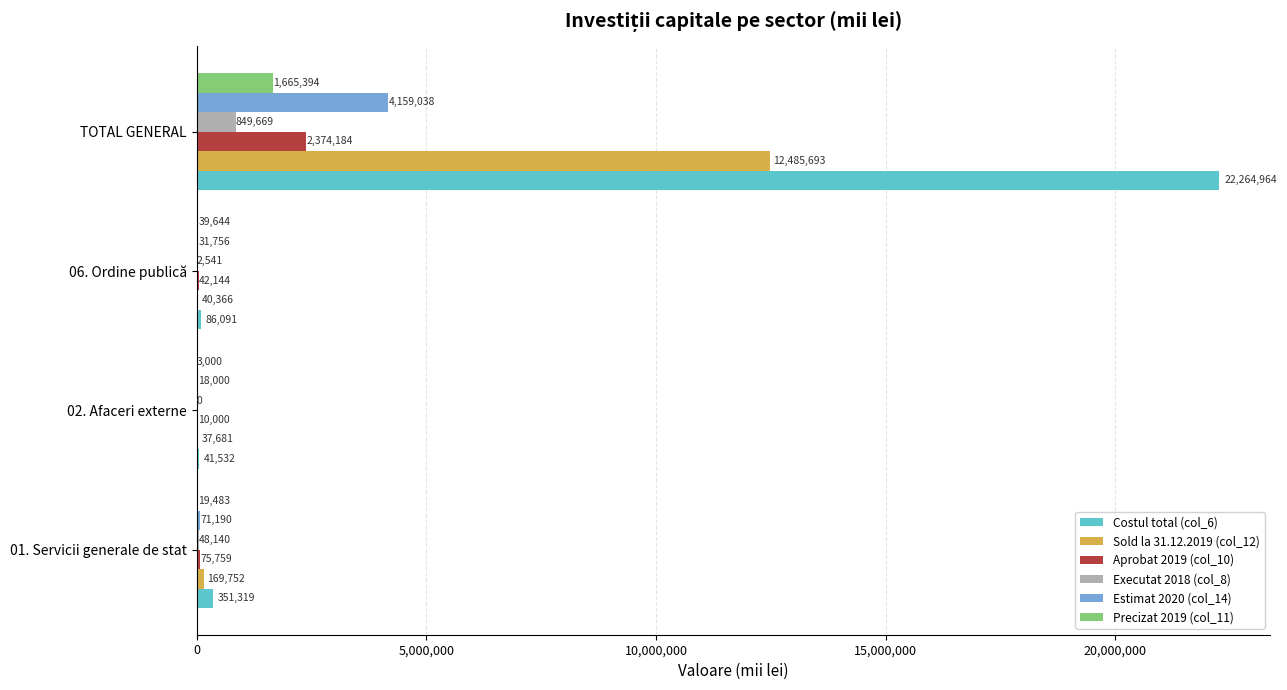

The value of Sold la 31.12.2019 (col_12) at 02. Afaceri externe is 37680.7. True or false?

True